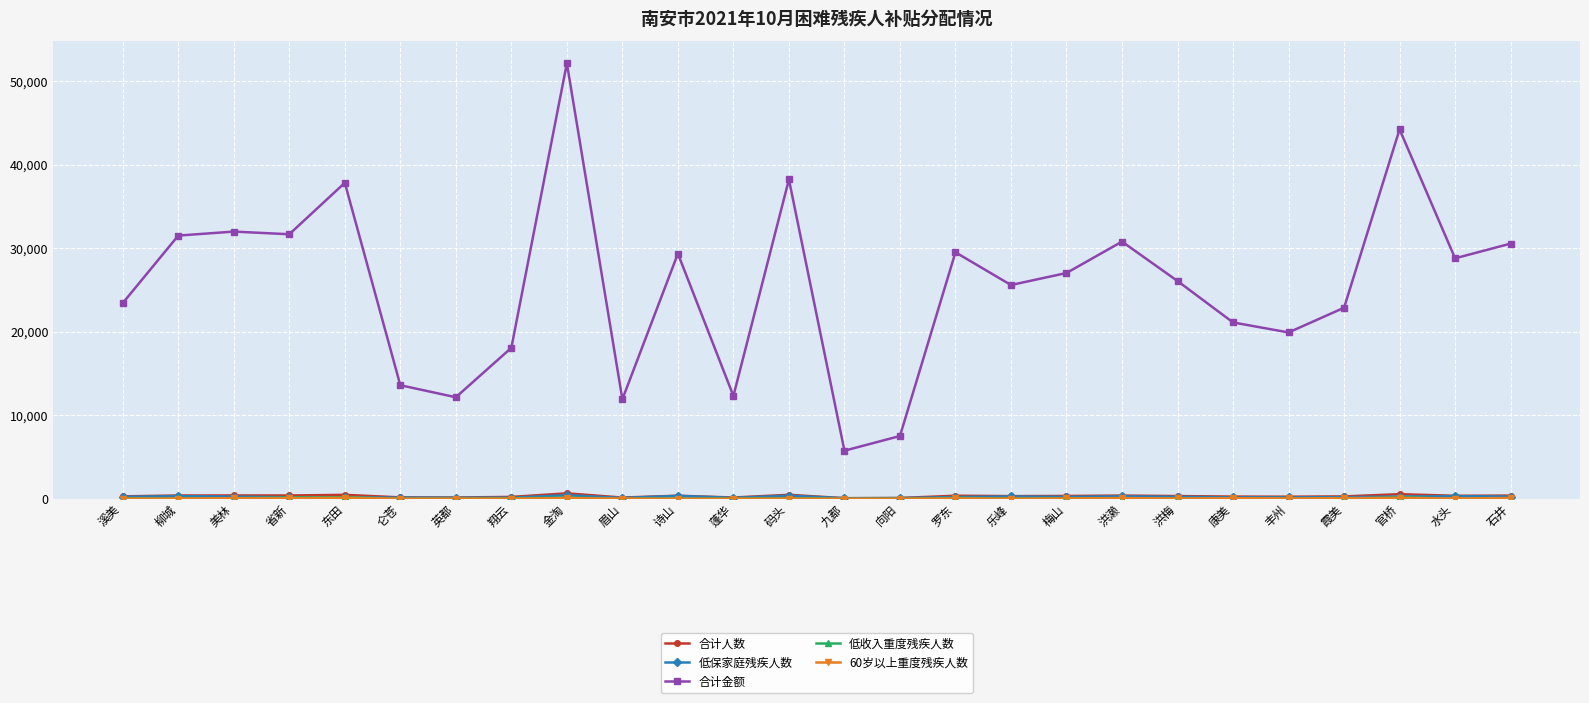

What is the label of the 25th point from the right?

柳城